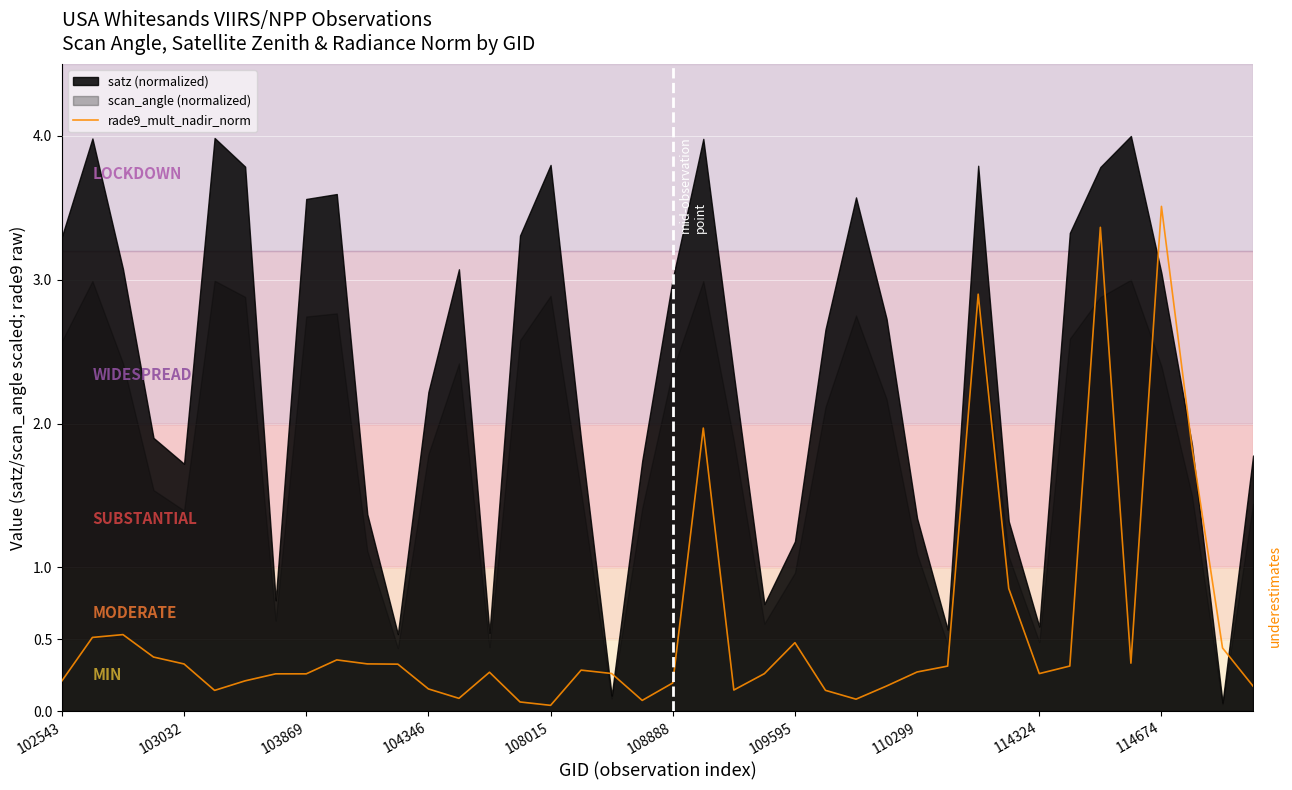

Which category has the highest value in the rade9_mult_nadir_norm series?

114674